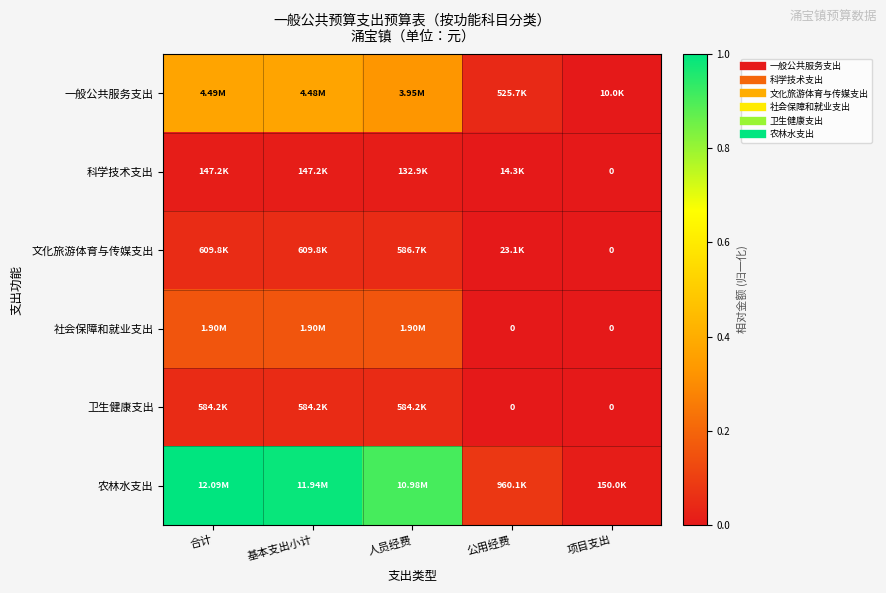

Which category has the lowest value across all series?

项目支出